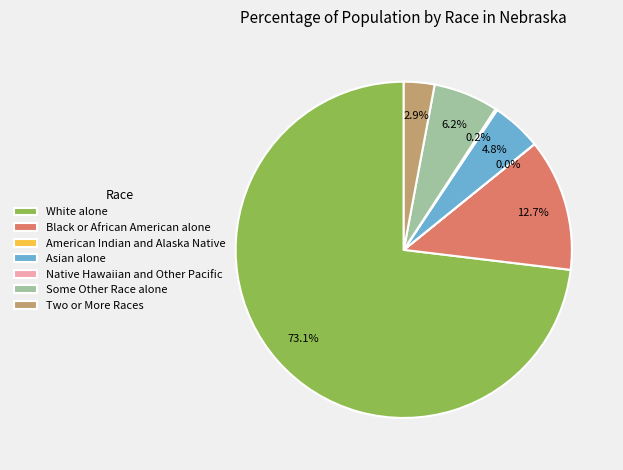

How much of the chart is everything except Some Other Race alone?

93.8%